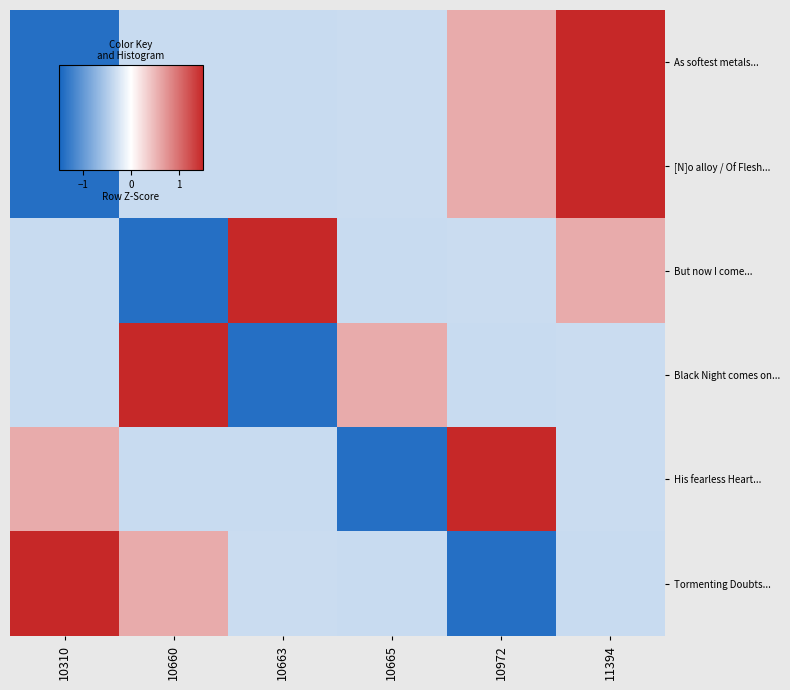

Which series changed the most between 10310 and 10663?

But now I come...